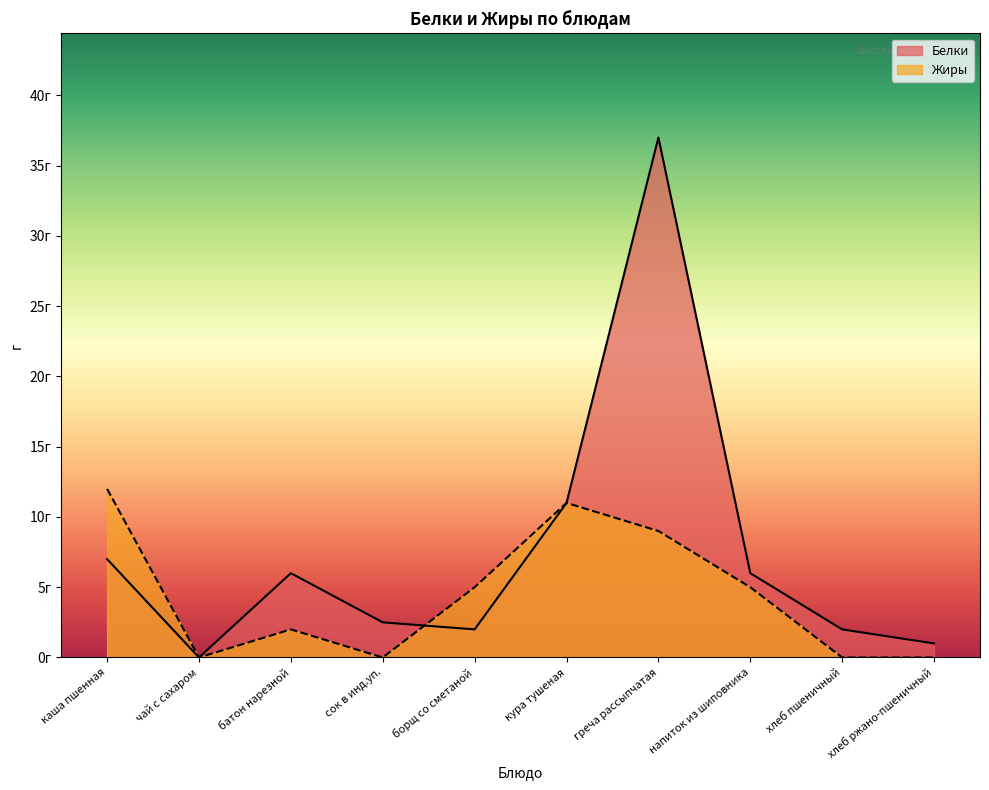

The value of Жиры at хлеб ржано-пшеничный is 0.0. True or false?

True